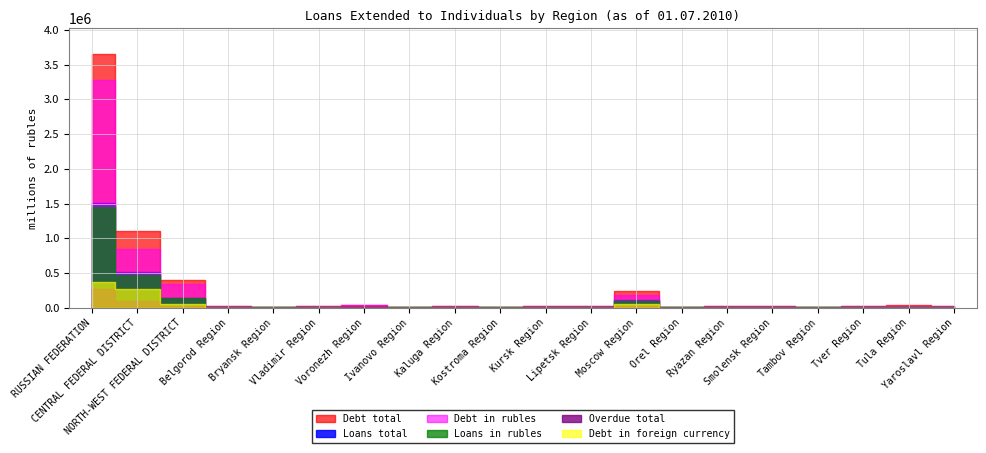

At which label does Debt in rubles reach its minimum?

Kostroma Region